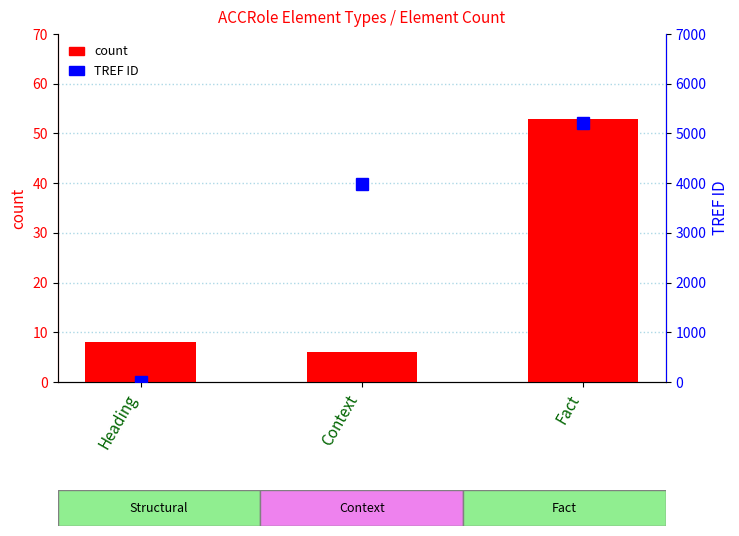

Rank the categories by TREF ID (avg) value from lowest to highest.

Heading, Context, Fact